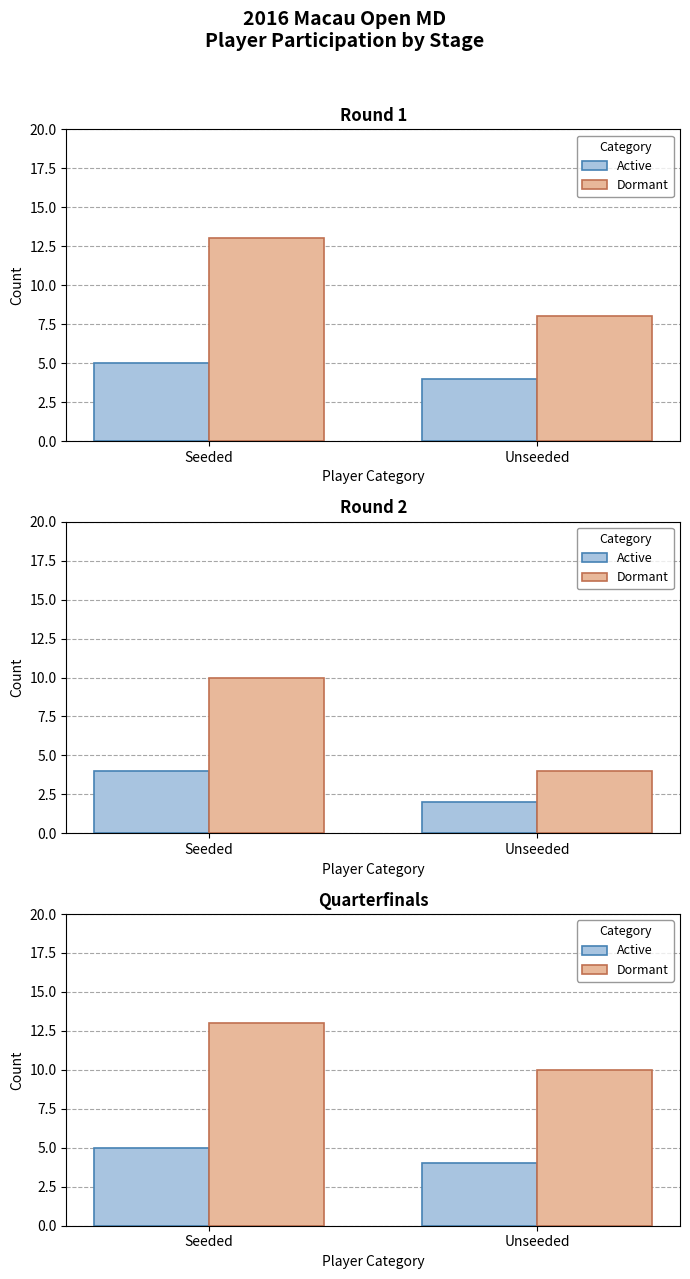

What position from the left is Unseeded?

2